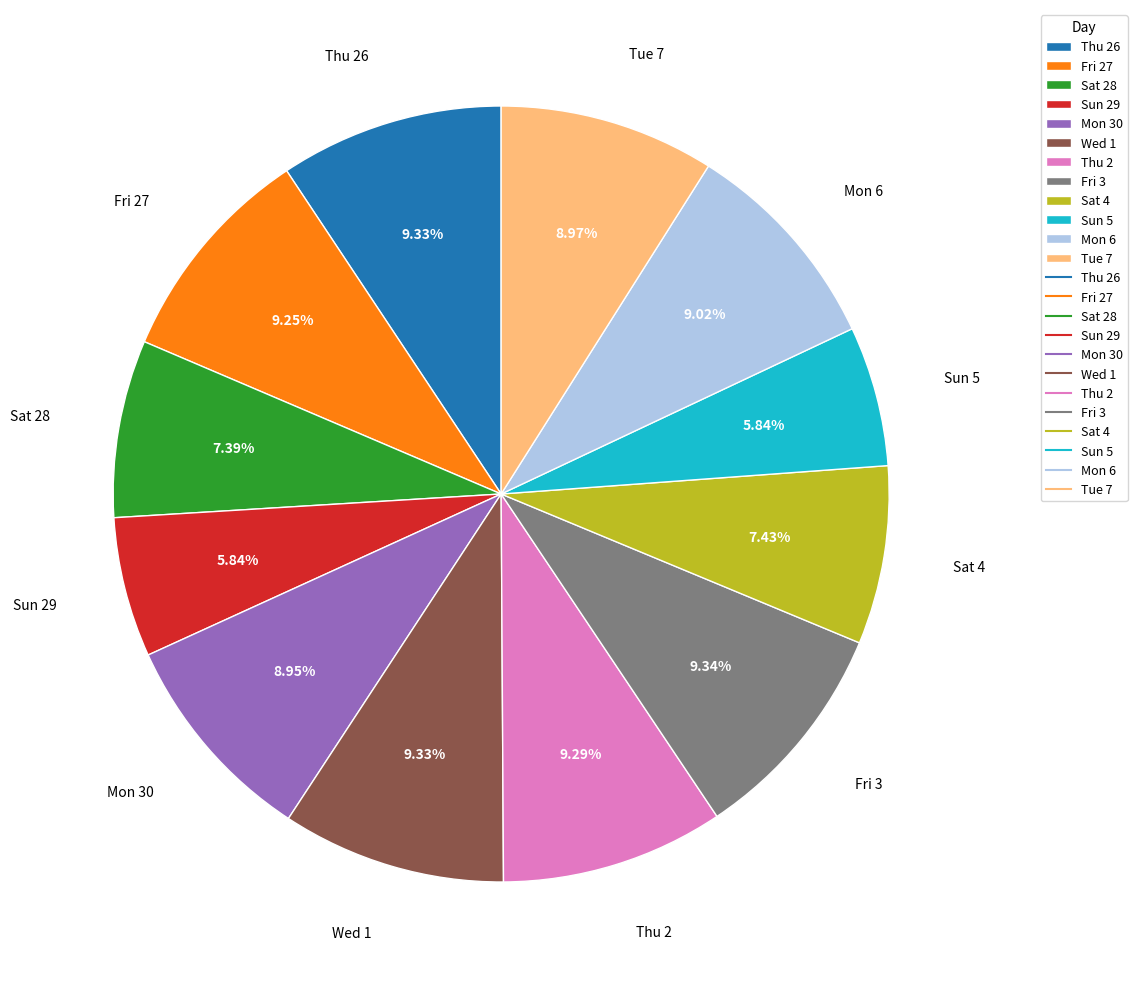

To the nearest percent, what portion does Sun 5 represent?

6%